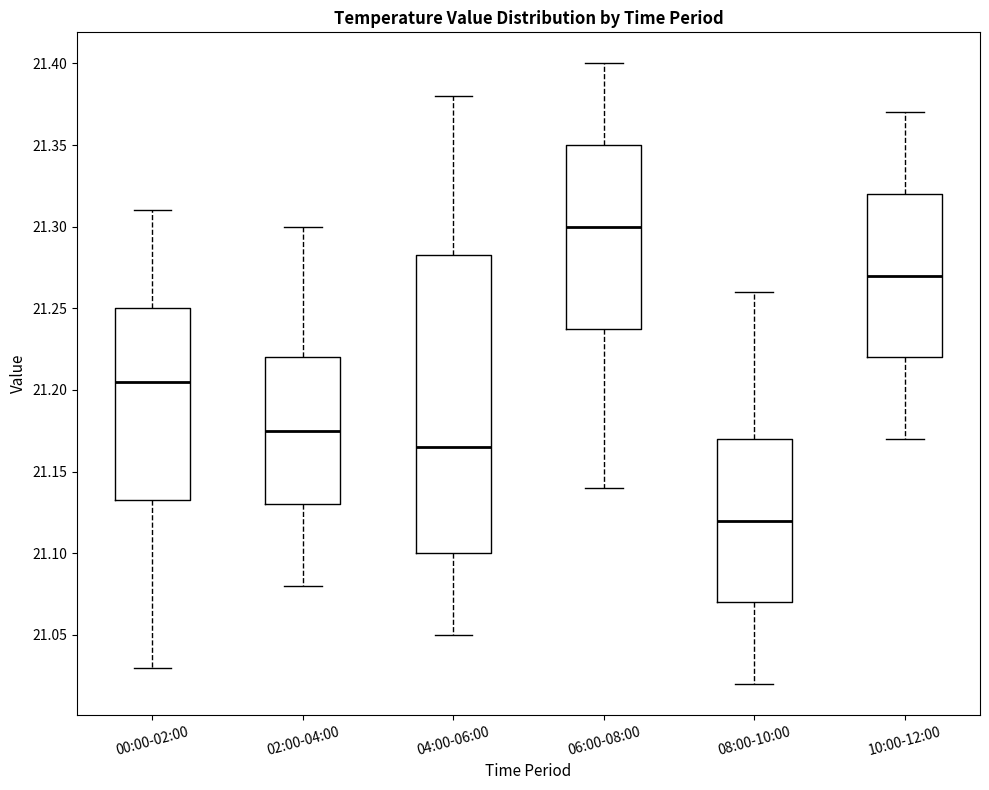

Where is the upper edge of the box for 02:00-04:00 on the y-axis? The values are not printed on the chart, so give them approximately, as read against the axis.

21.220